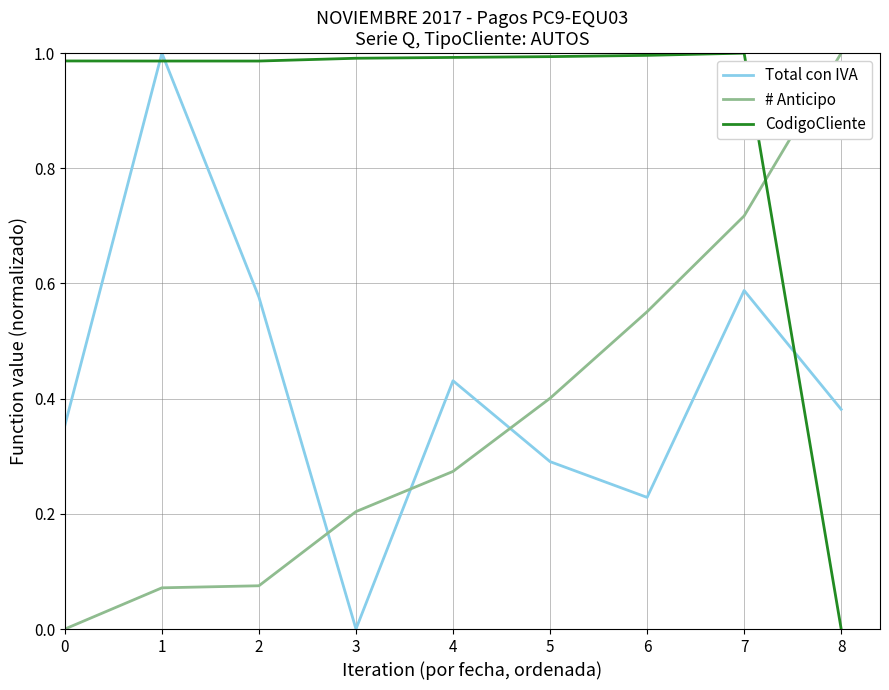

How many lines are shown in the chart?

3